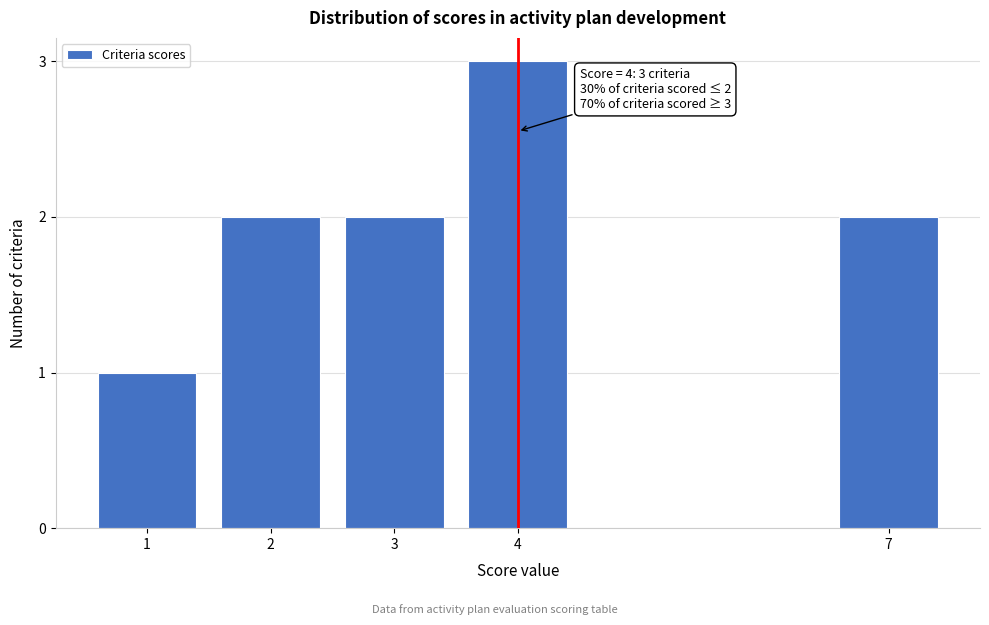

Reading left to right, extract all data points from this chart.

1=1	2=2	3=2	4=3	7=2